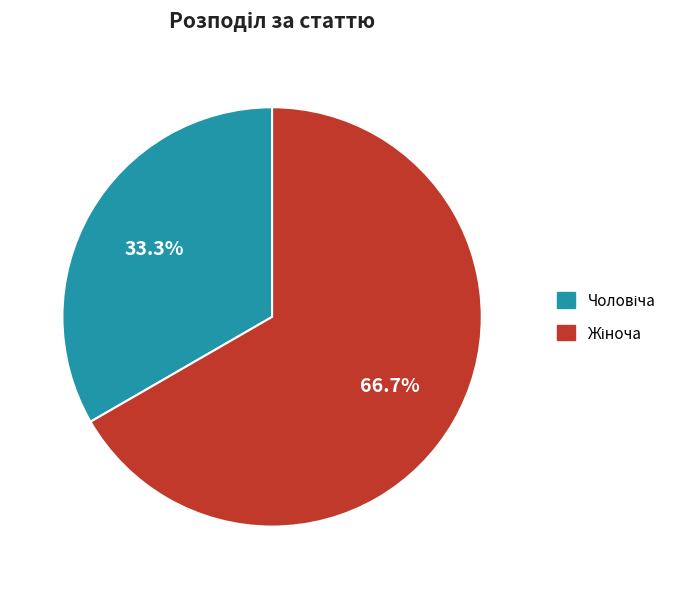

What is the change in value from Чоловіча to Жіноча?

+1